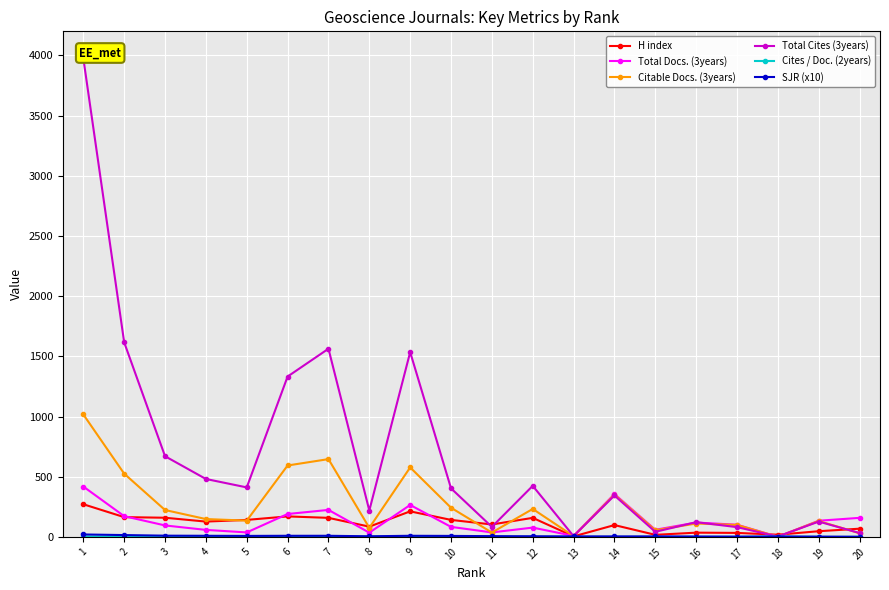

What is the value of the H index point at the 13th from the left?

4